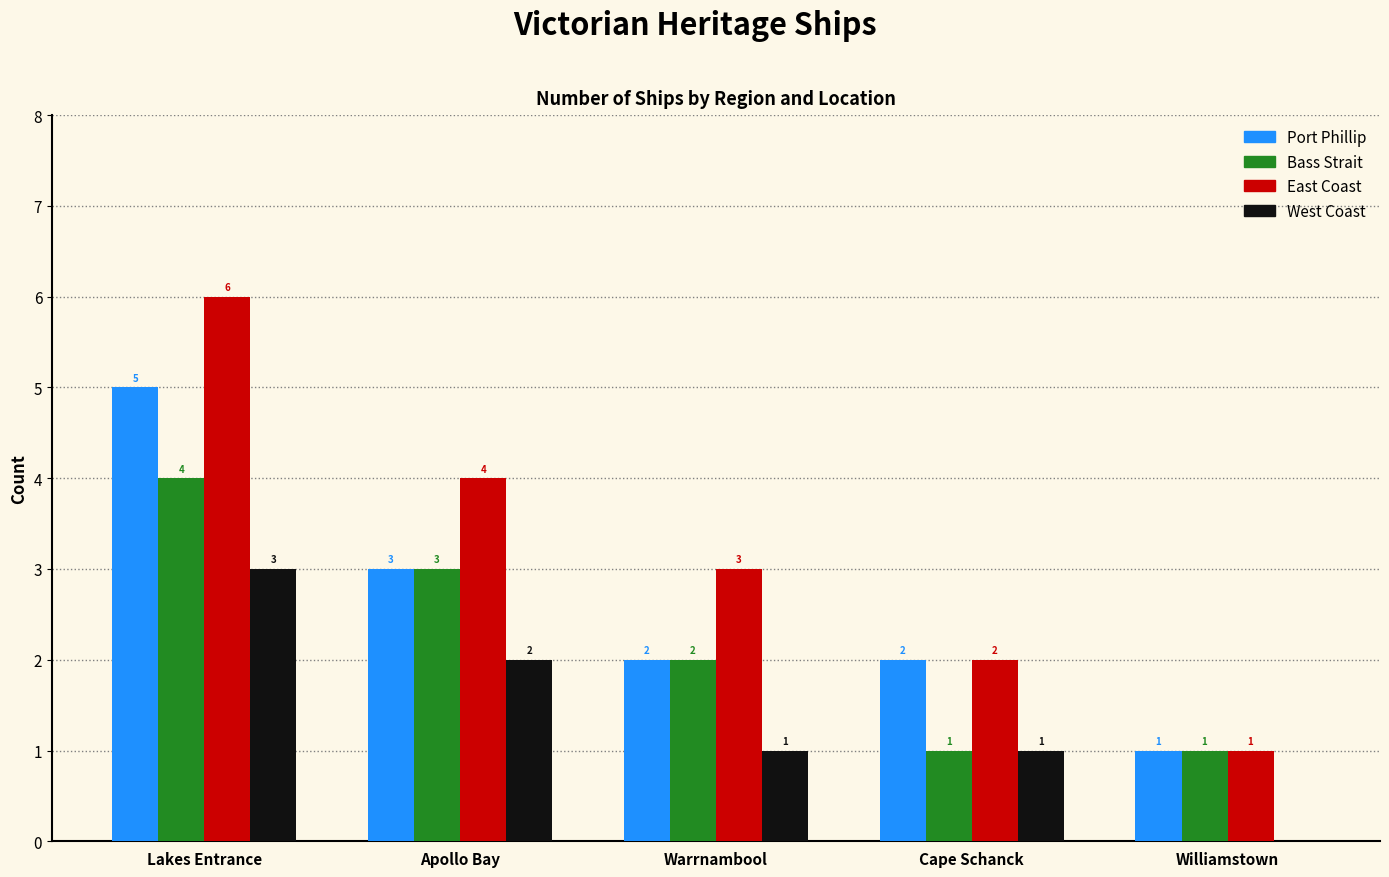

What is the sum of the West Coast values at Williamstown and Lakes Entrance?

3